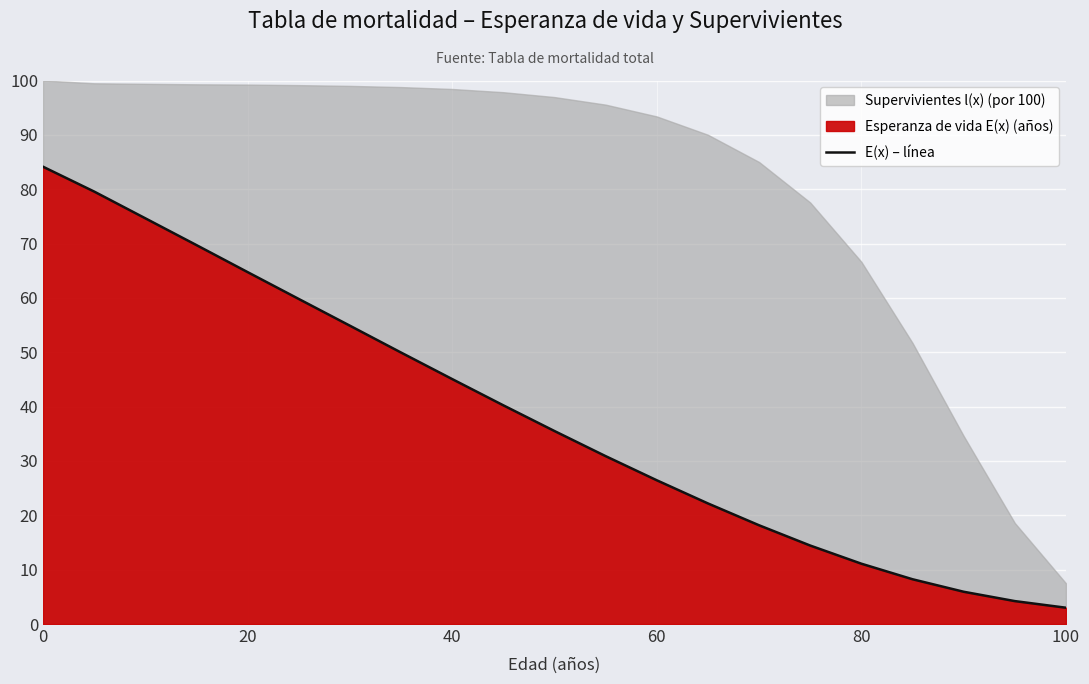

True or false: E(x) – línea has a value of 3.0 at 100.

True